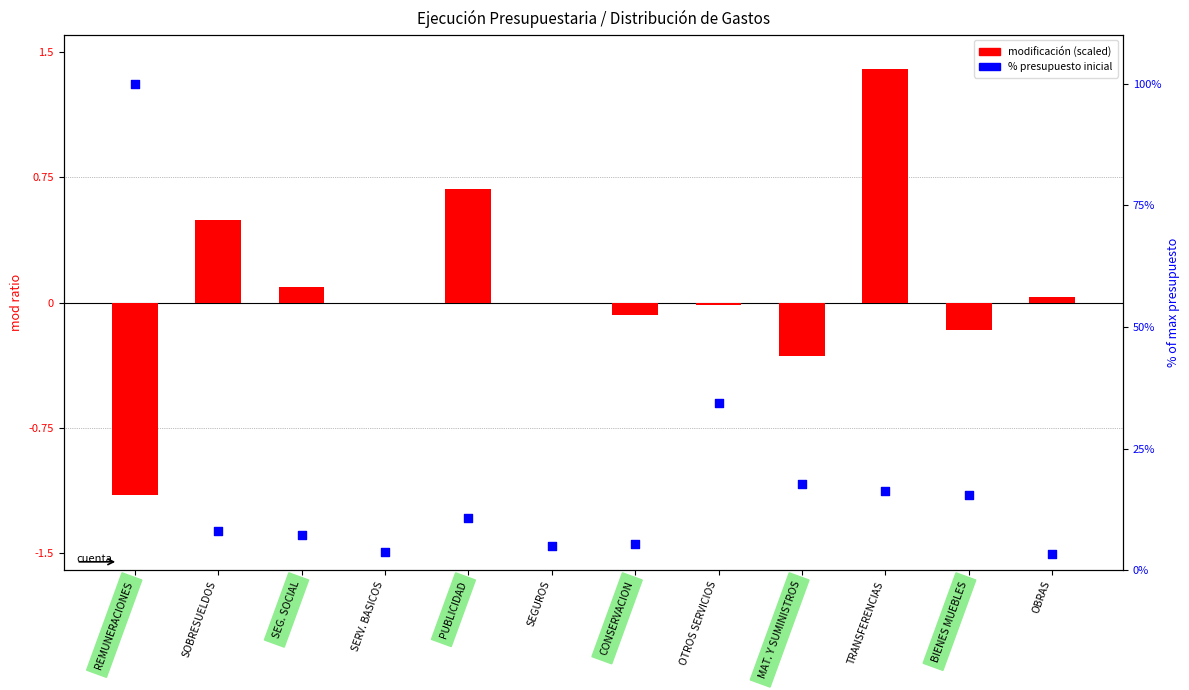

Which series has the largest total across all categories?

% presupuesto